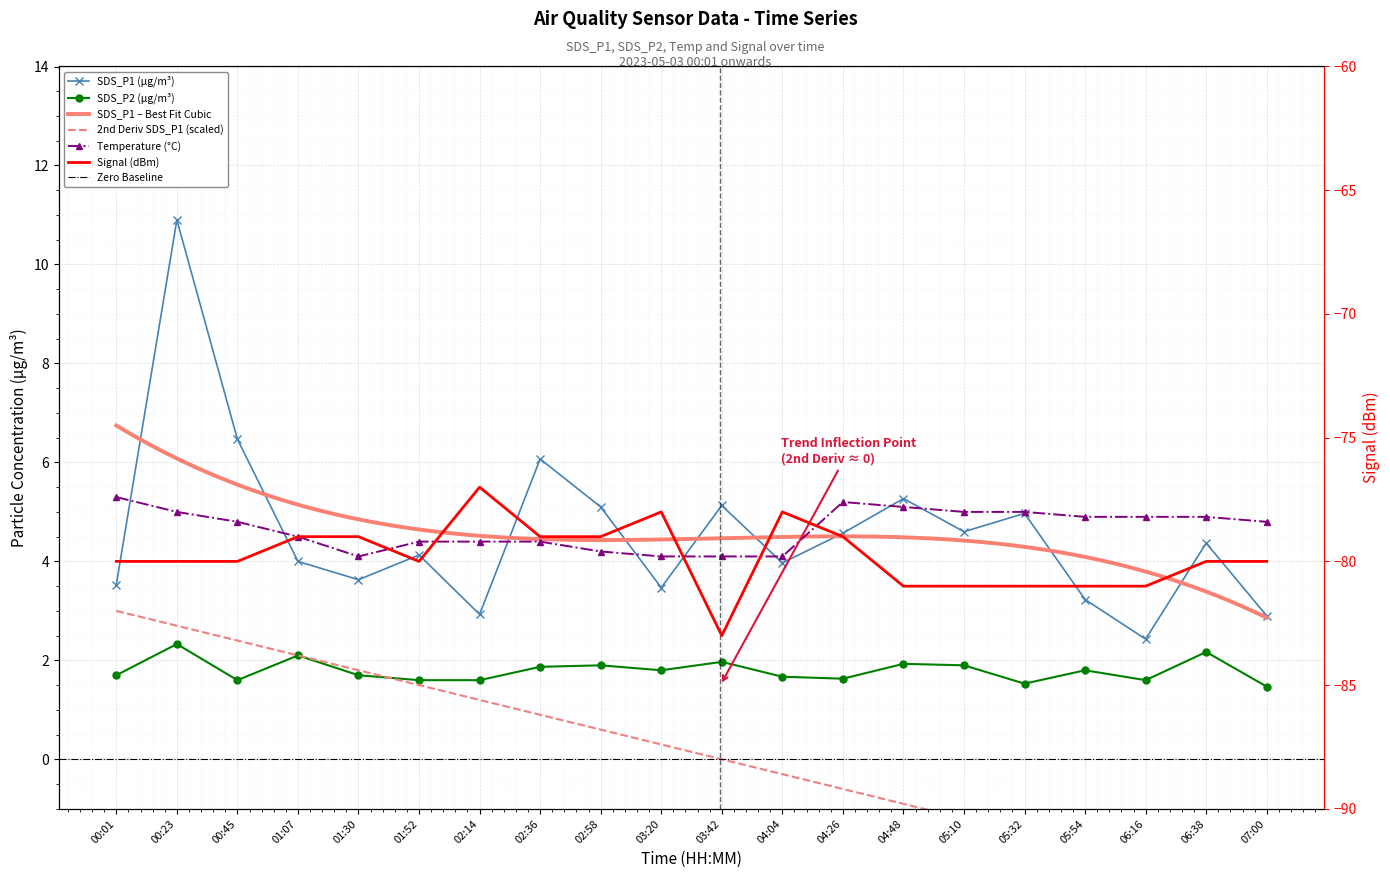

Which category has the lowest value across all series?

03:42